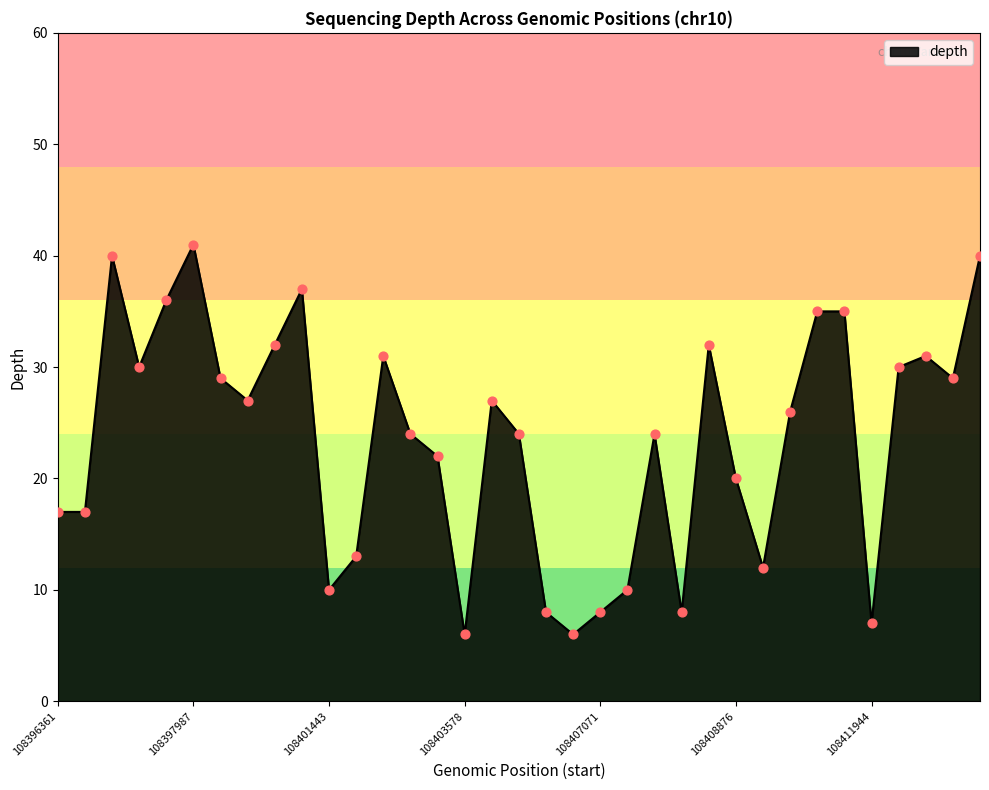

What is the minimum value shown in the chart?

6